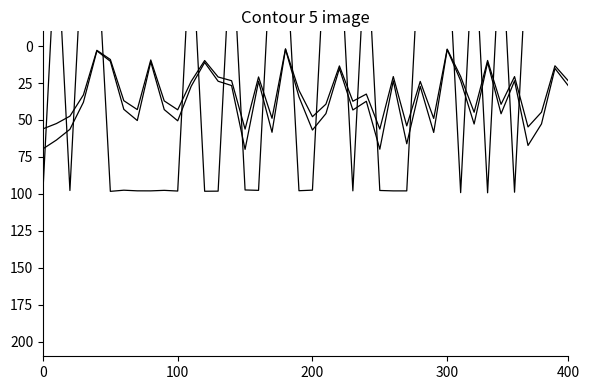

What is the maximum value shown in the chart?

99.3